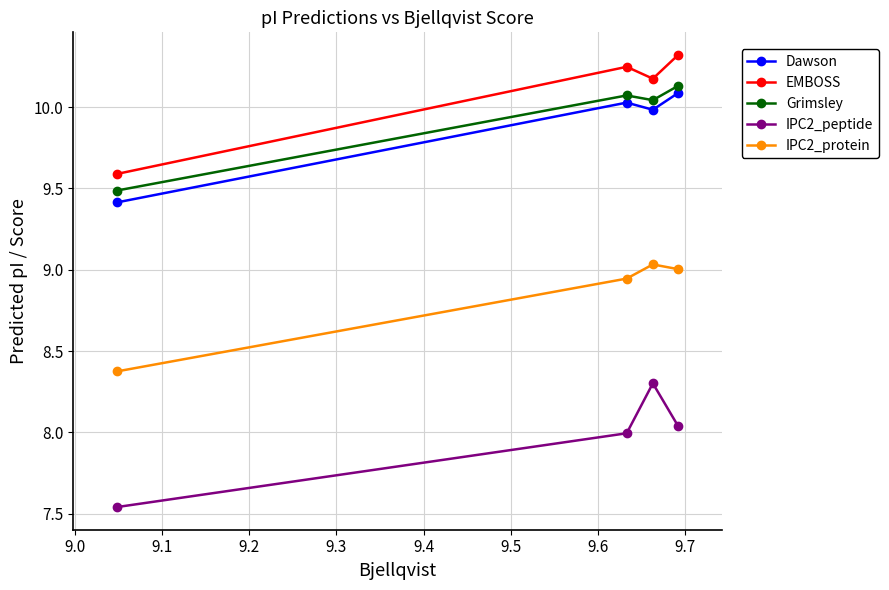

What is the value of the IPC2_peptide point at the 3rd from the left?

8.3